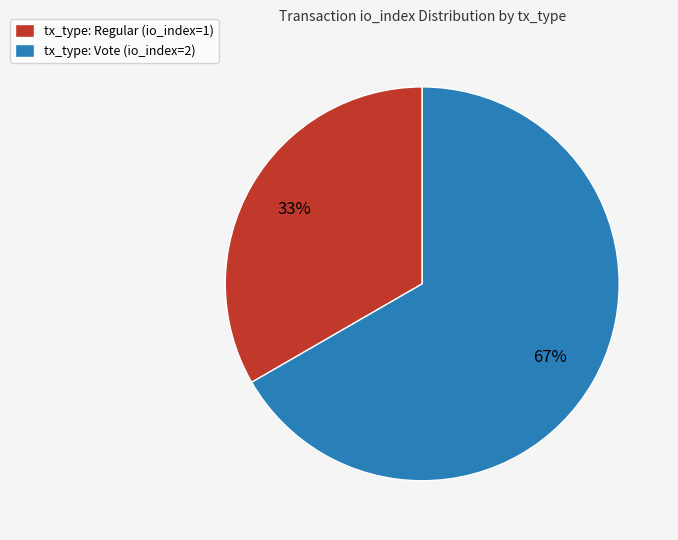

Does tx_type: Vote (io_index=2) account for over 50% of the chart?

Yes